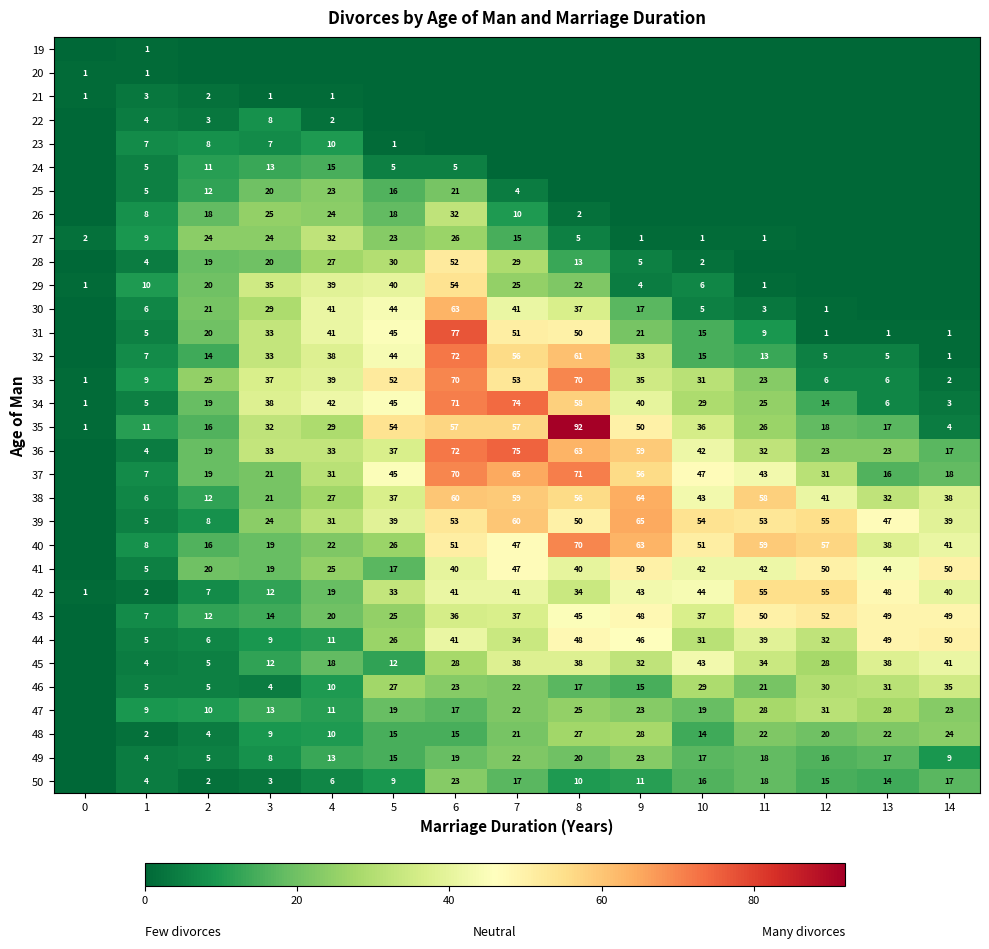

The value of 39 at 9 is 65. True or false?

True